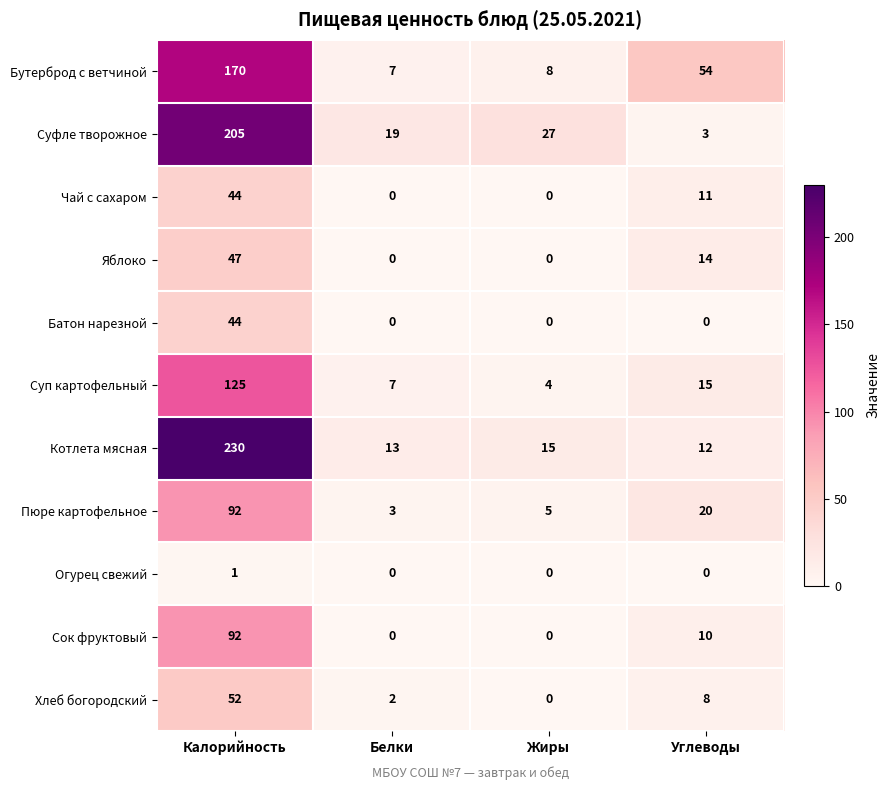

At how many categories does at least one series exceed 5?

4